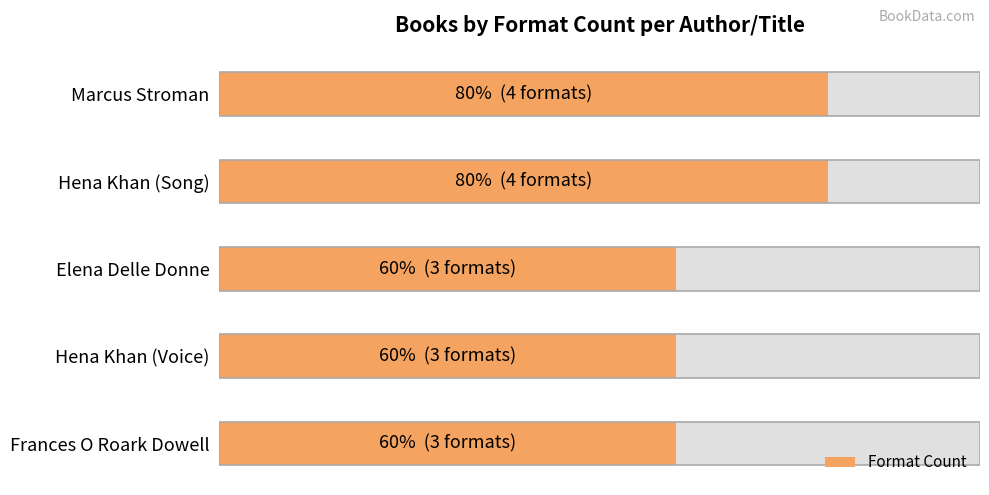

List the labels in order of value, largest first.

Marcus Stroman, Hena Khan (Song), Elena Delle Donne, Hena Khan (Voice), Frances O Roark Dowell